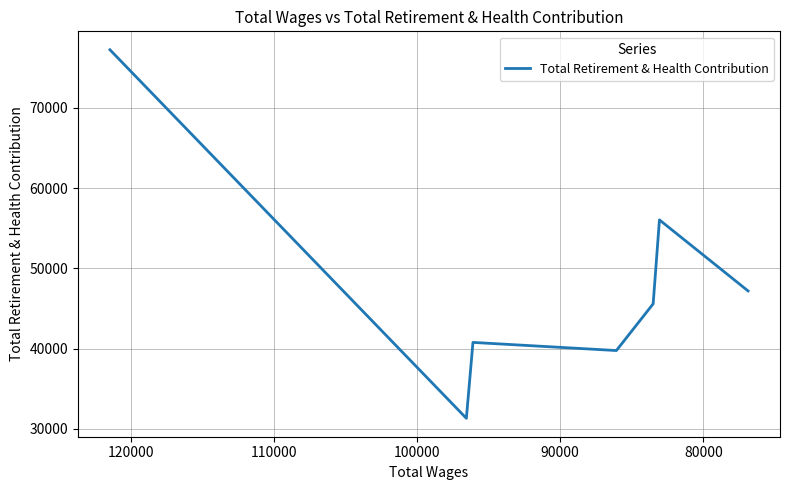

How many interior local peaks (higher than both neighbors) does the data have?

2